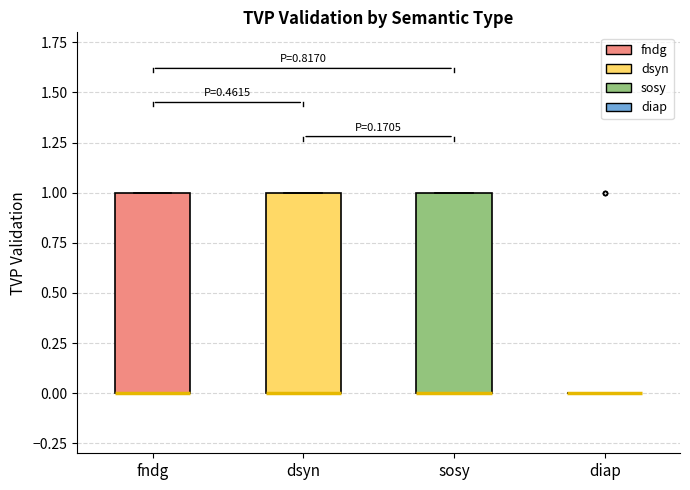

Reading left to right, transcribe this box plot: for each box, give where its median line is, the range the box spans, and where its two whiskers end, as read against the y-axis. The values are not printed on the chart, so give them approximately, as read against the axis.

fndg: median 0 (drawn on the box's lower edge), box 0 to 1, whiskers 0 to 1
dsyn: median 0 (drawn on the box's lower edge), box 0 to 1, whiskers 0 to 1
sosy: median 0 (drawn on the box's lower edge), box 0 to 1, whiskers 0 to 1
diap: box collapsed to a line at 0, whiskers 0 to 0